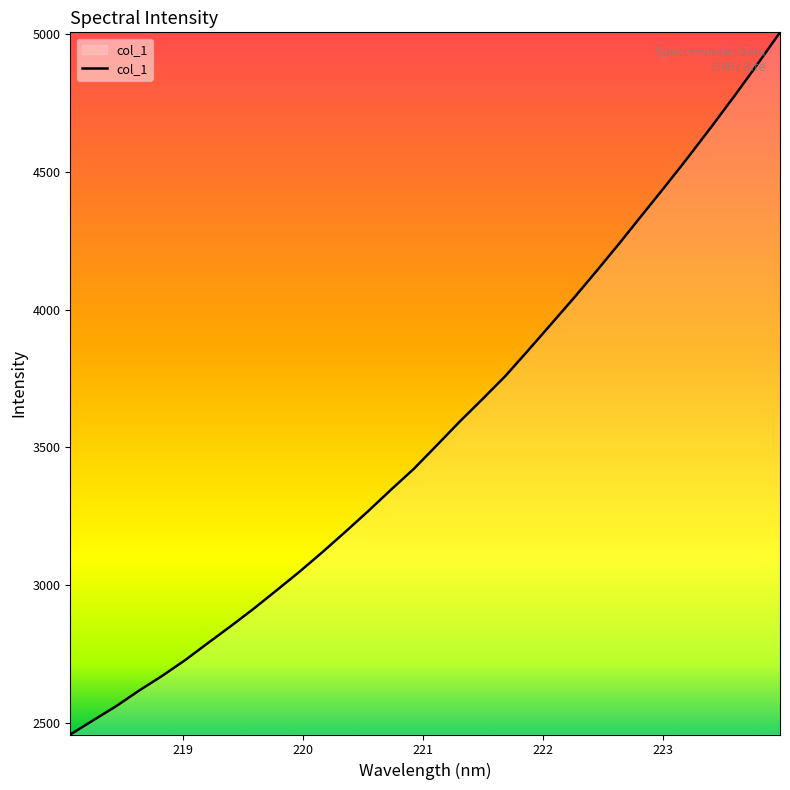

What is the smallest value displayed?

2457.3